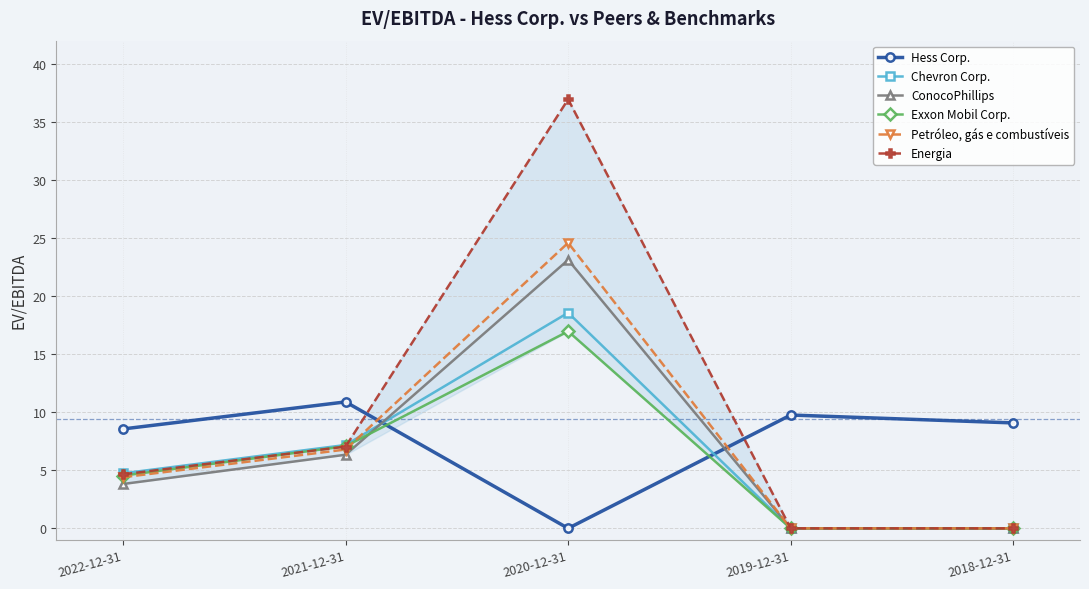

At which label is ConocoPhillips closest to 11?

2021-12-31